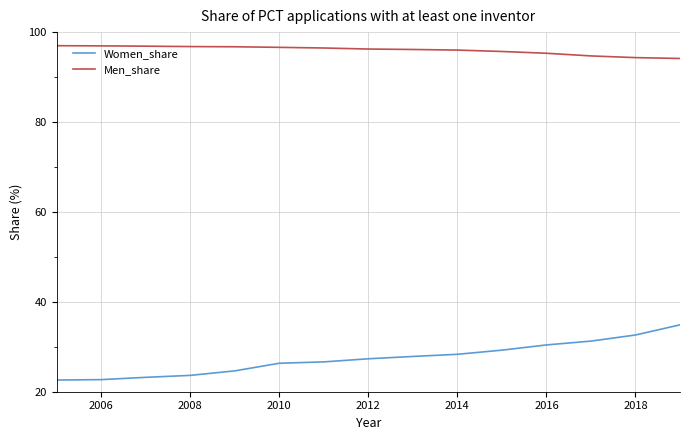

Rank the series by their maximum value, from highest to lowest.

Men_share, Women_share